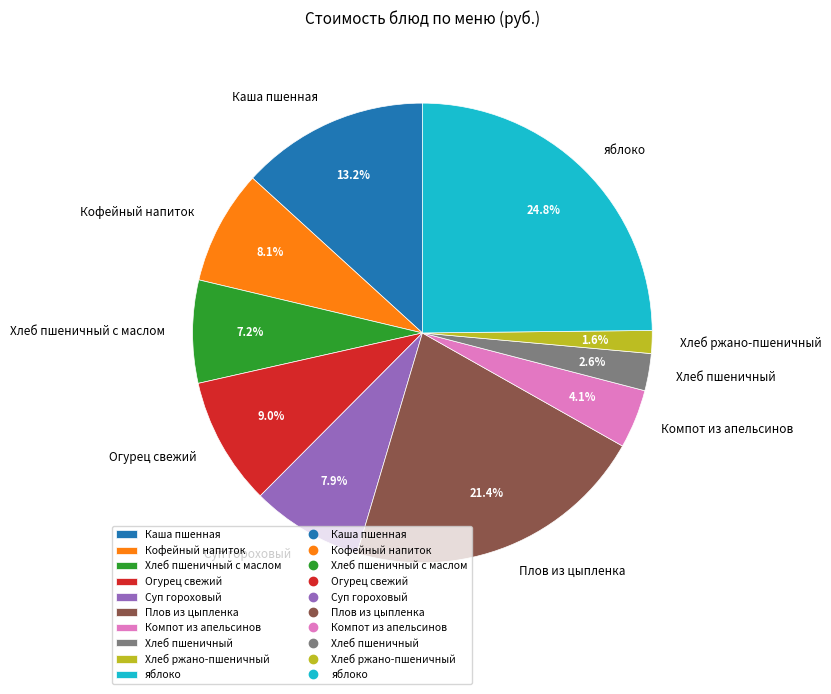

Combined, what portion of the pie is Хлеб пшеничный с маслом and Хлеб ржано-пшеничный?

8.8%